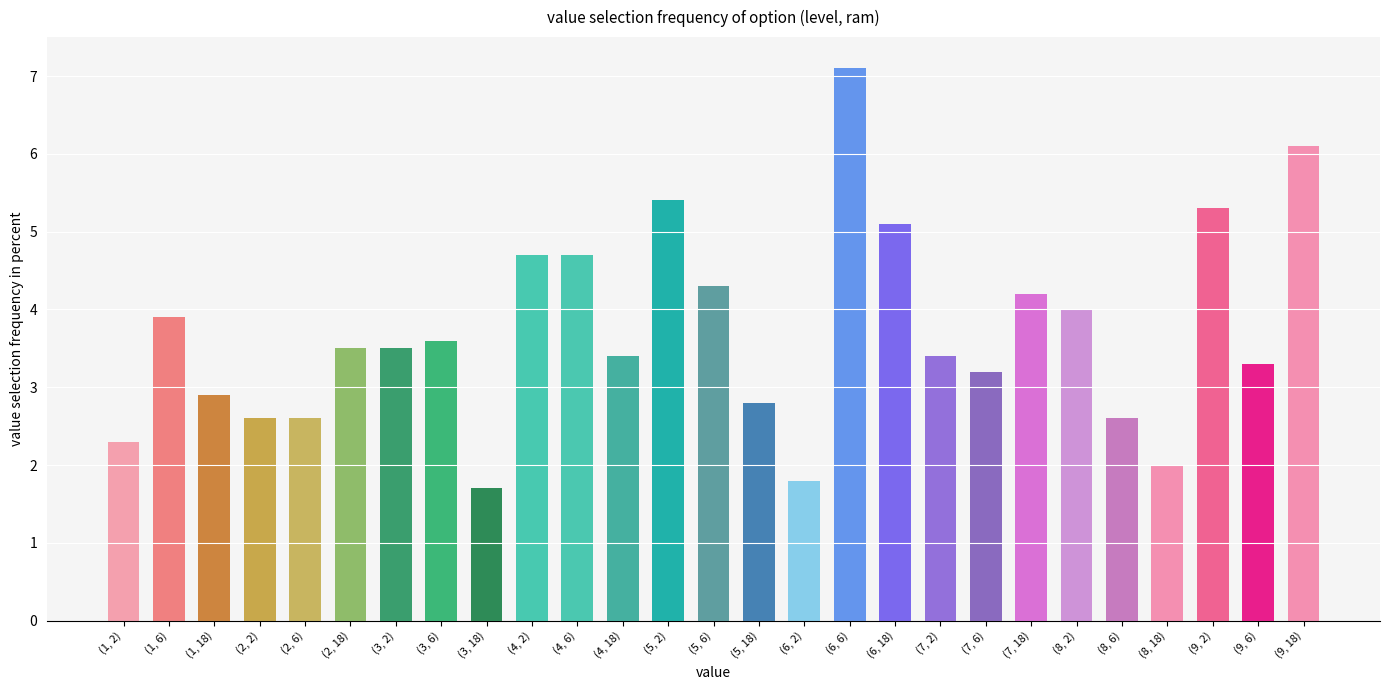

What is the change in value from (7, 6) to (9, 6)?

+0.1